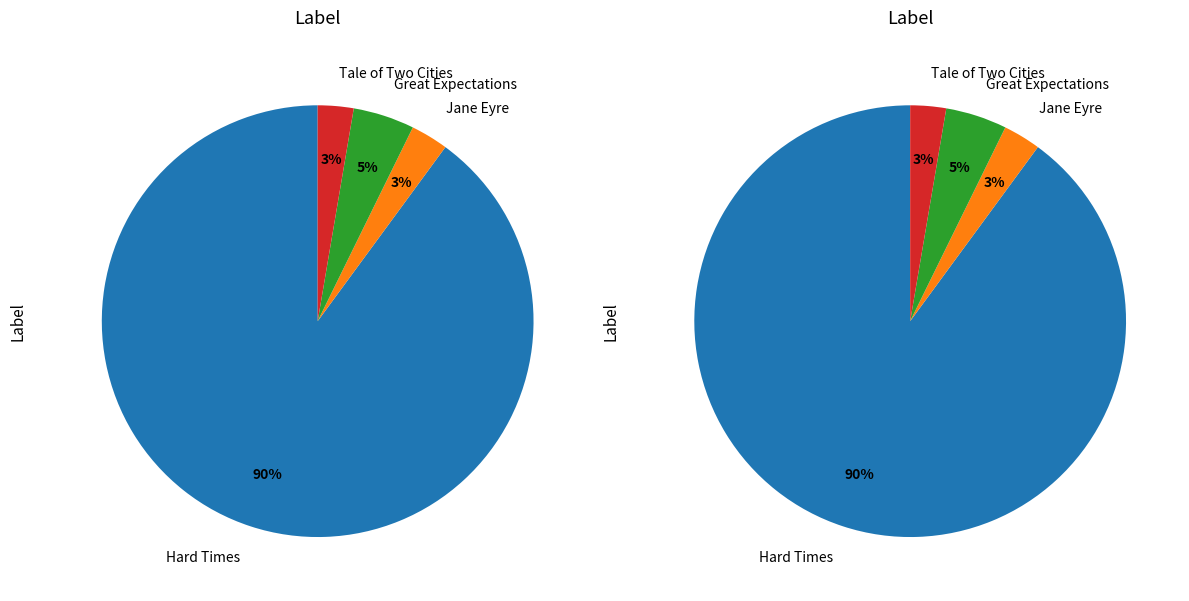

What is the largest slice in the pie chart?

Hard Times